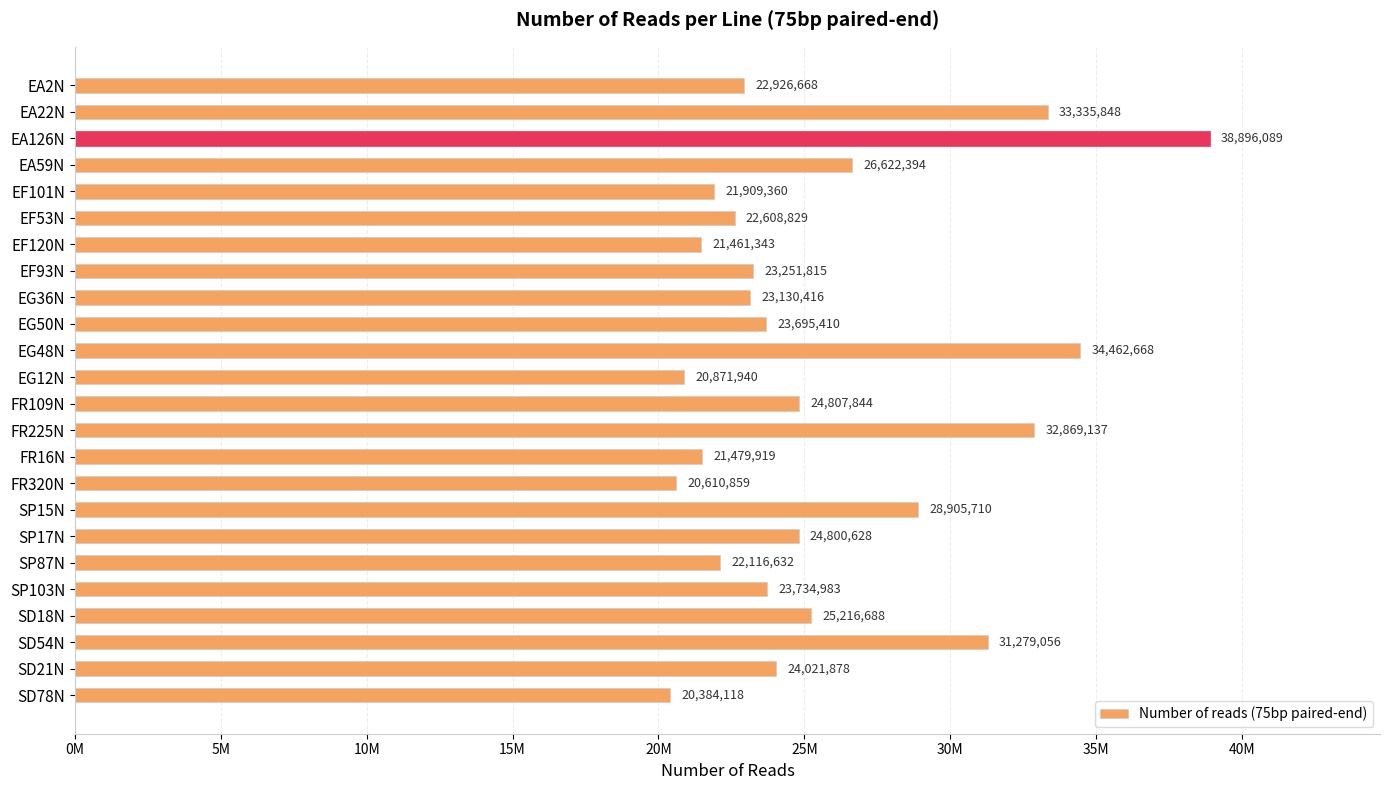

Rank the categories by value from lowest to highest.

SD78N, FR320N, EG12N, EF120N, FR16N, EF101N, SP87N, EF53N, EA2N, EG36N, EF93N, EG50N, SP103N, SD21N, SP17N, FR109N, SD18N, EA59N, SP15N, SD54N, FR225N, EA22N, EG48N, EA126N